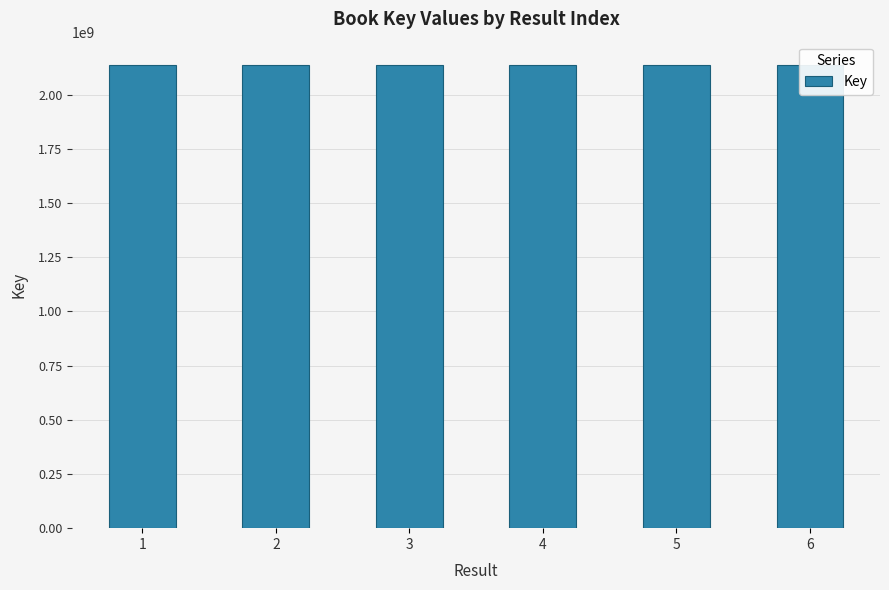

At which label does the data first exceed 2137666732?

1